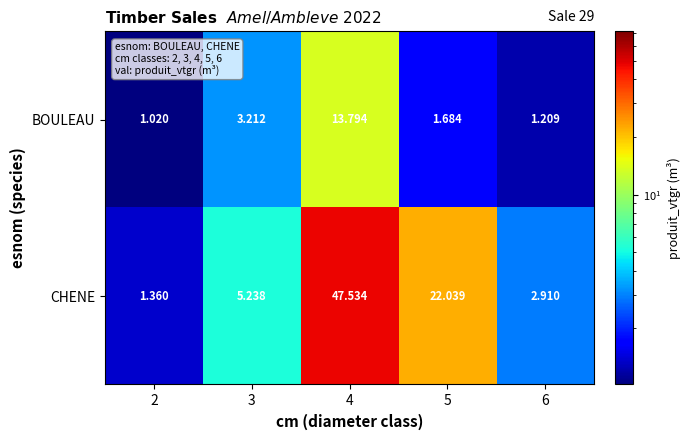

Which series changed the most between 3 and 5?

CHENE